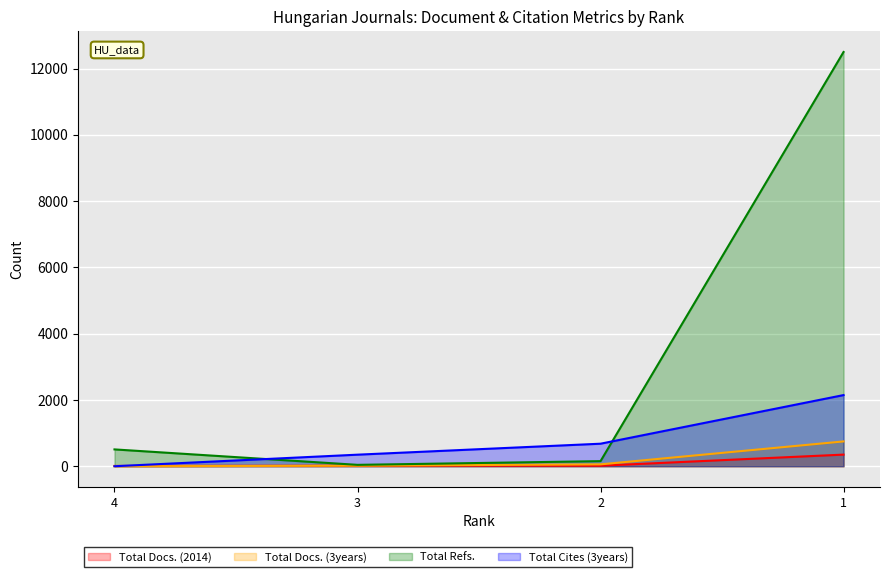

After their last crossing, which series has the higher values: Total Refs. or Total Cites (3years)?

Total Refs.